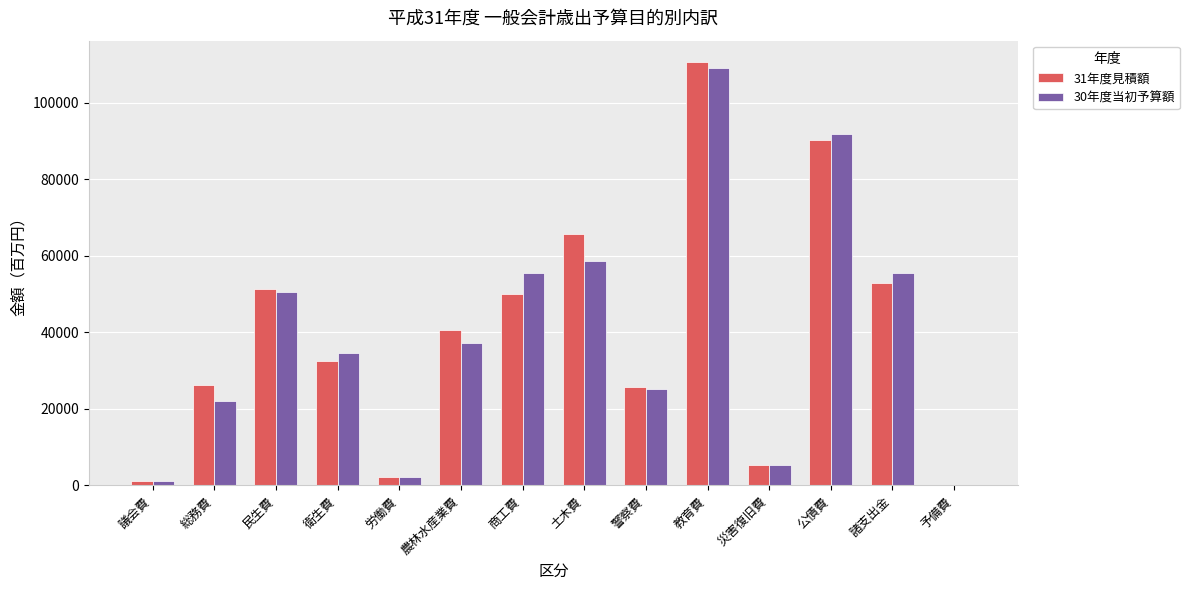

How many data points does each series have?

14